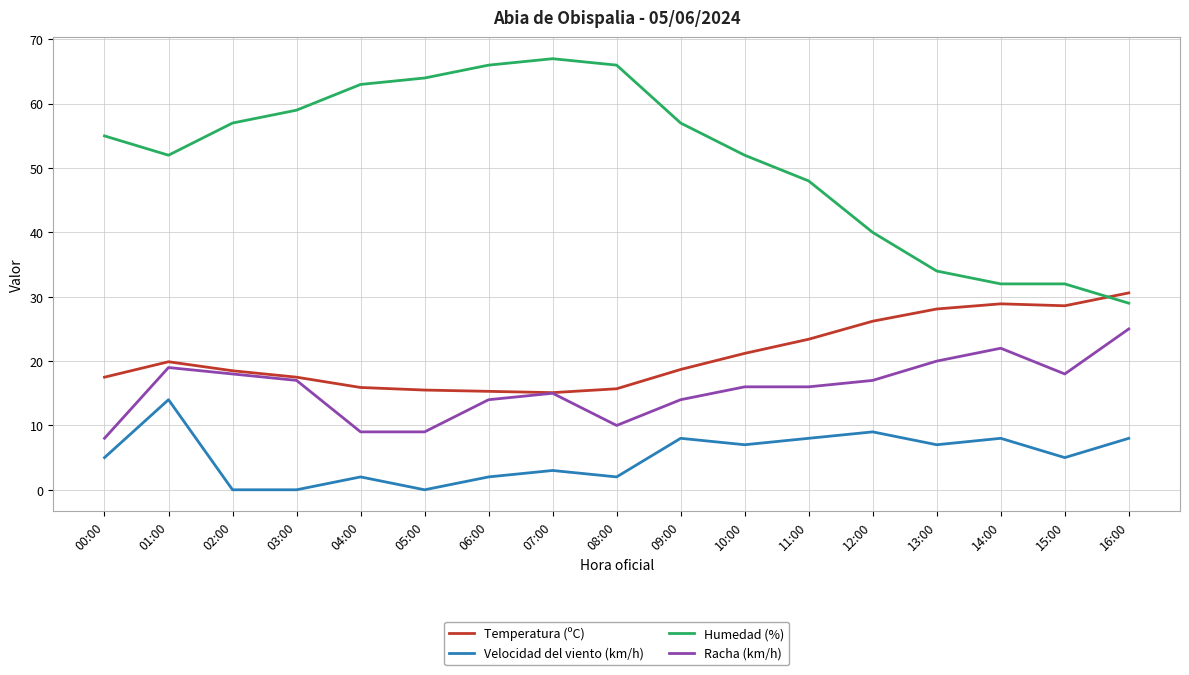

Which series has the largest range (max minus min)?

Humedad (%)